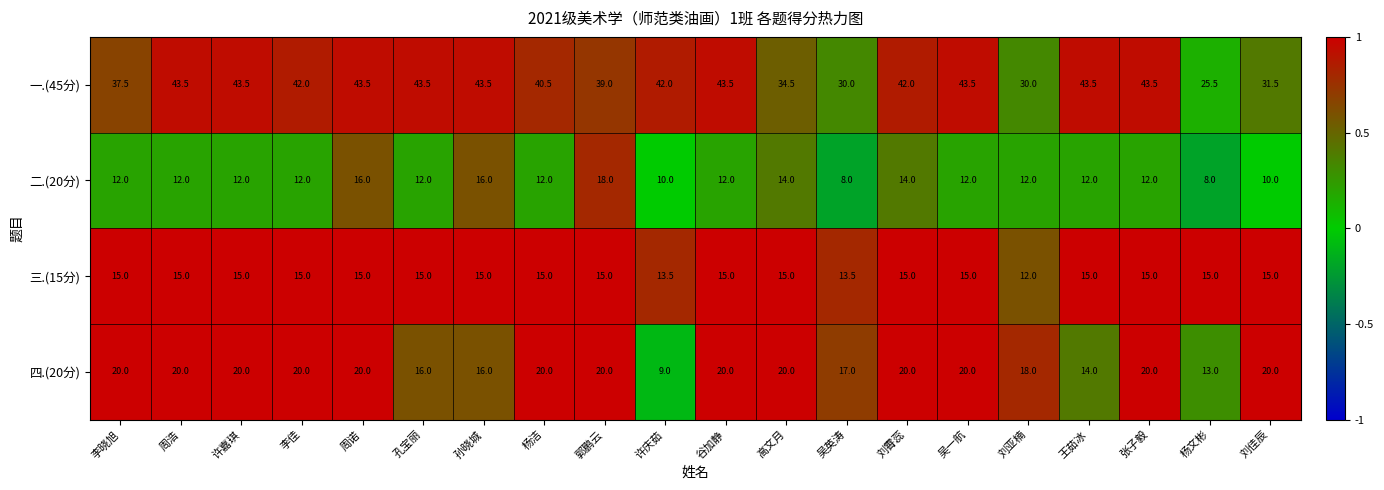

Rank the series at 郭鹏云 from lowest to highest value.

三.(15分), 二.(20分), 四.(20分), 一.(45分)